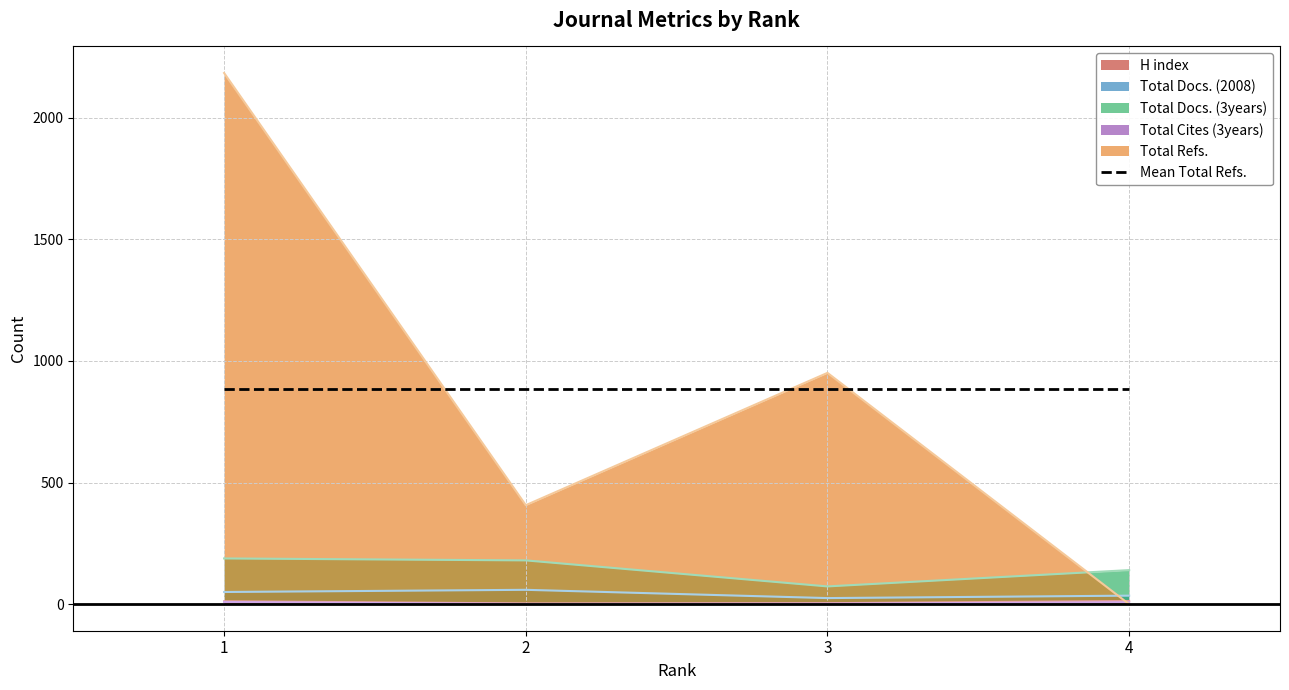

Reading left to right, transcribe all the data shown in this chart.

H index: 1=12	2=3	3=4	4=13
Total Docs. (2008): 1=50	2=59	3=25	4=35
Total Docs. (3years): 1=188	2=180	3=73	4=140
Total Cites (3years): 1=9	2=1	3=2	4=8
Total Refs.: 1=2184	2=407	3=951	4=0